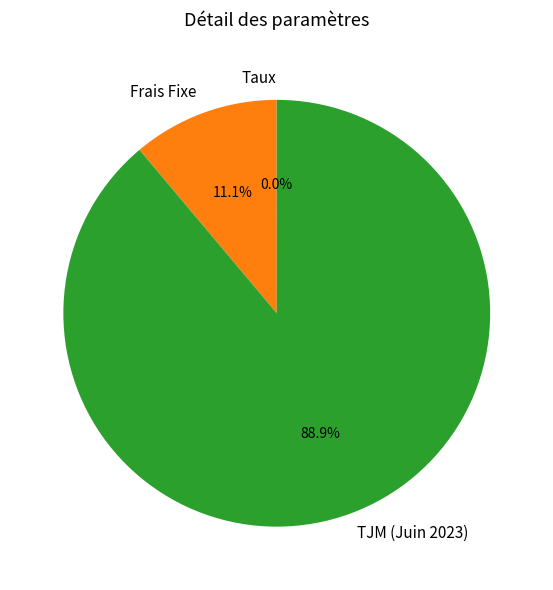

To the nearest percent, what percentage of the pie is Frais Fixe?

11%